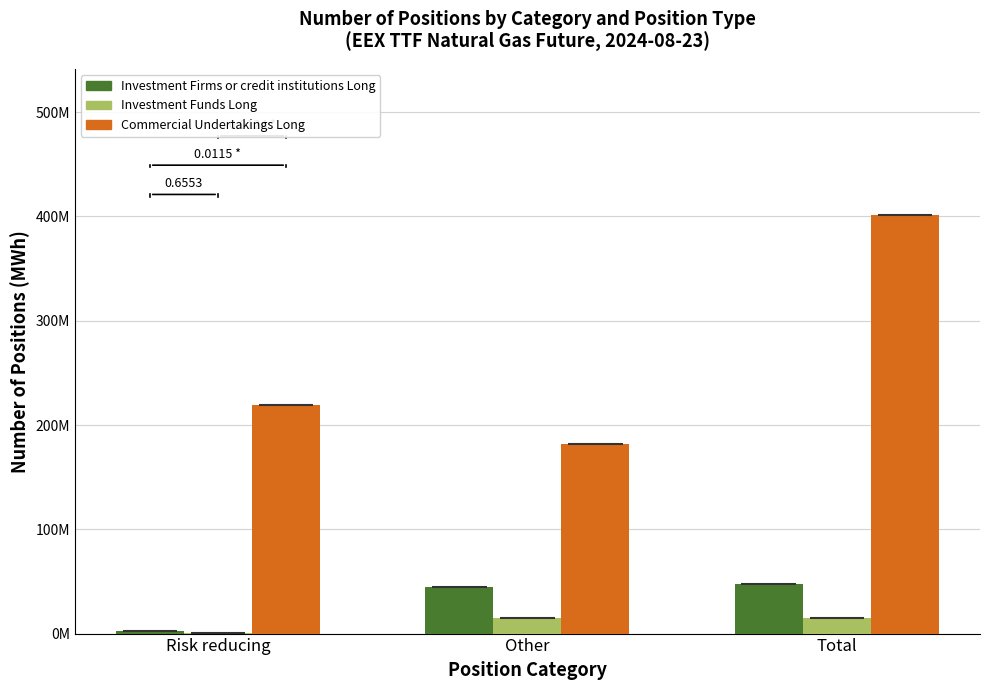

What is the value of the Investment Firms or credit institutions Long bar at the 2nd from the left?

45025239